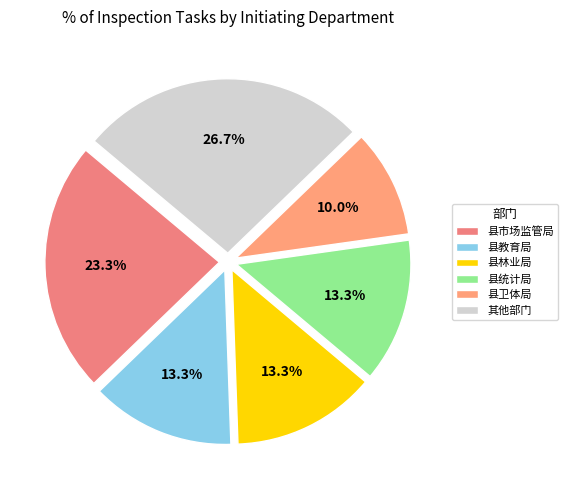

To the nearest percent, what is the average slice percentage?

17%